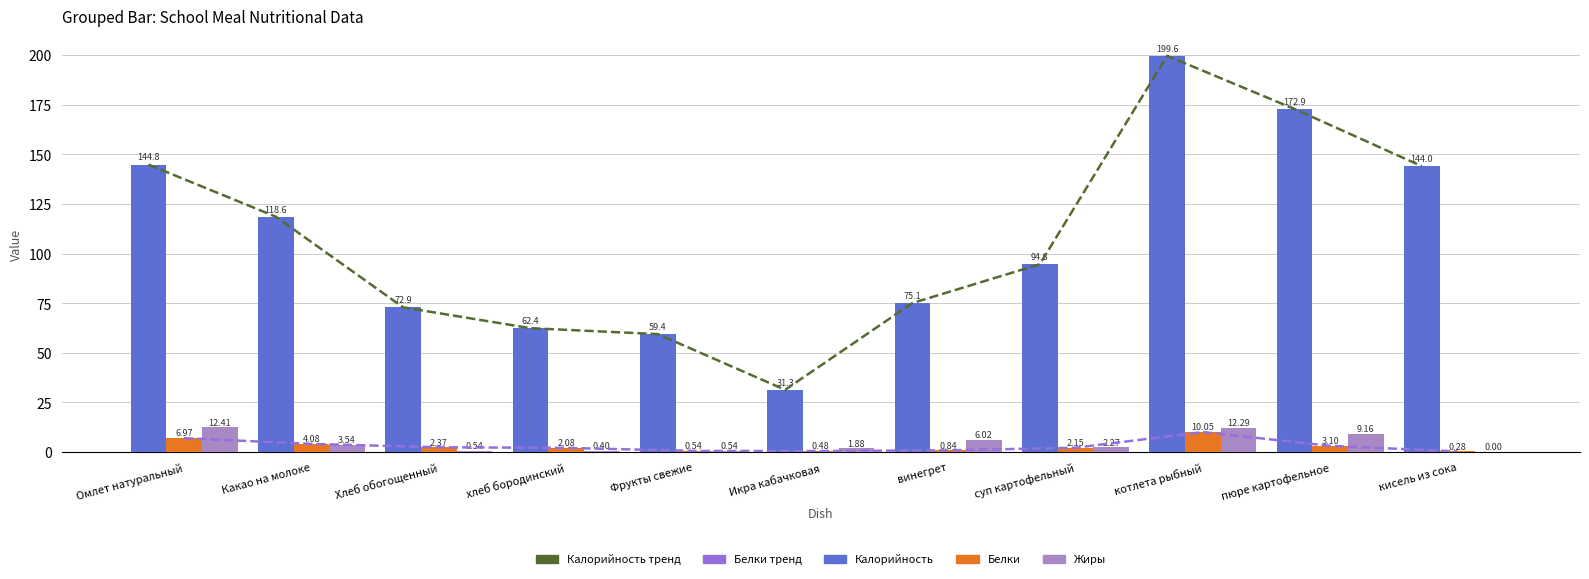

What is the average value of the Белки тренд series?

3.0